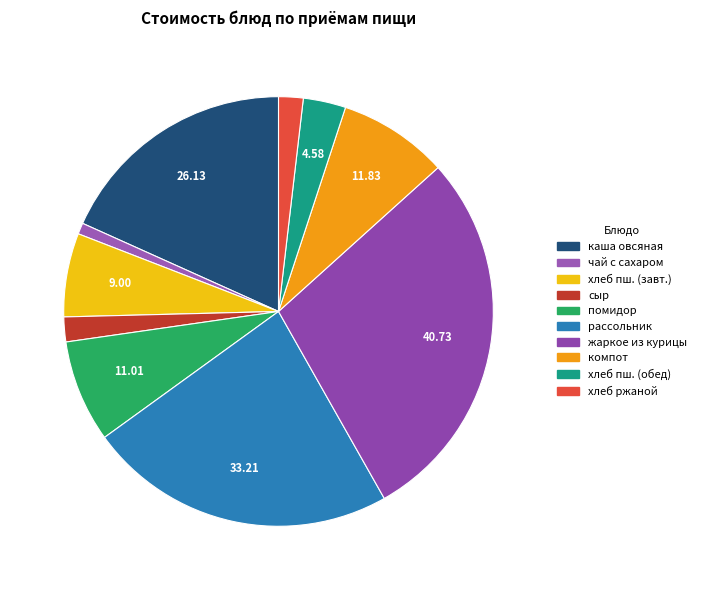

Count the number of slices in the pie.

10